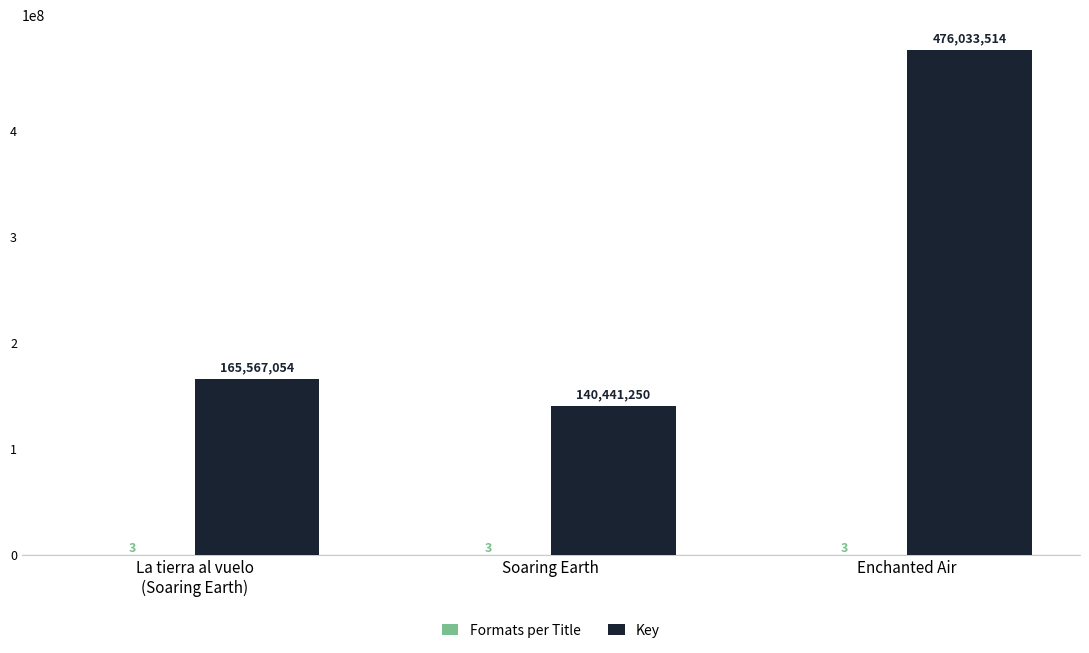

Between Soaring Earth and Enchanted Air, which series saw the biggest shift?

Key